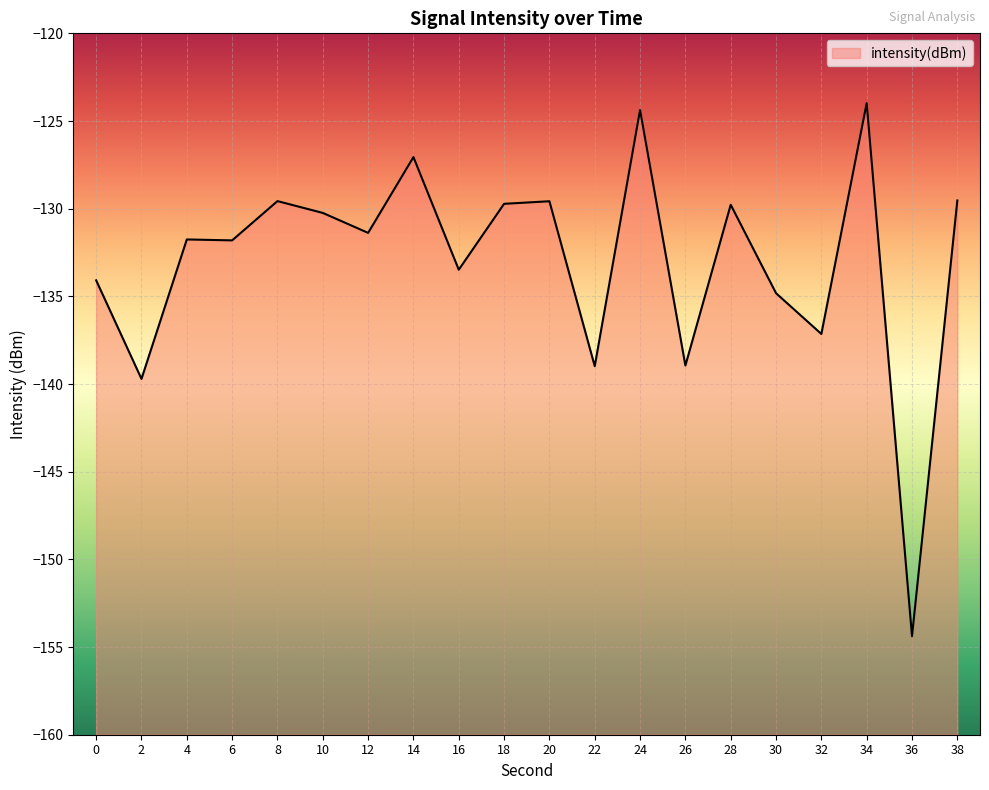

What is the change in value from 2 to 28?

+9.9